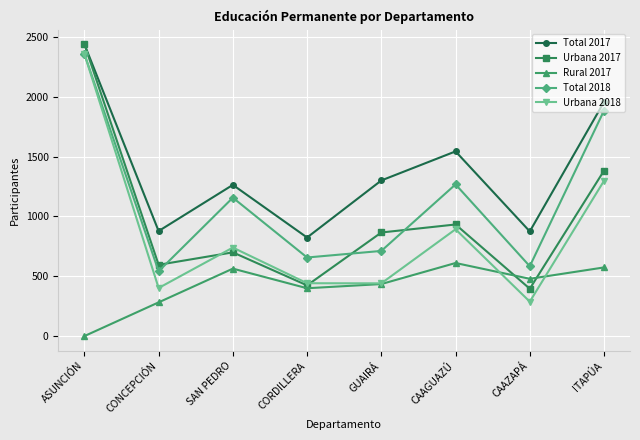

Which series changed the most between SAN PEDRO and ITAPÚA?

Total 2018